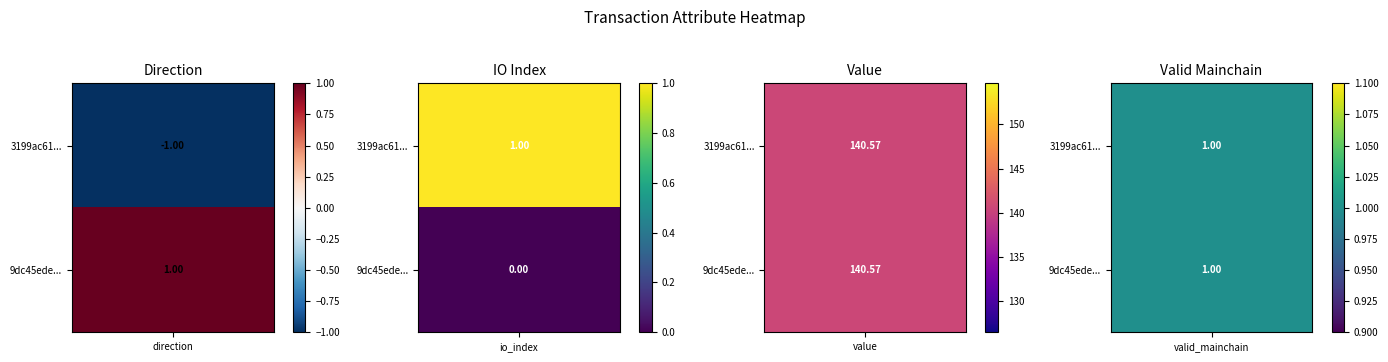

What is the difference between the 9dc45ede01b7792316d26943fbdfe484450a607 values at valid_mainchain and io_index?

1.0